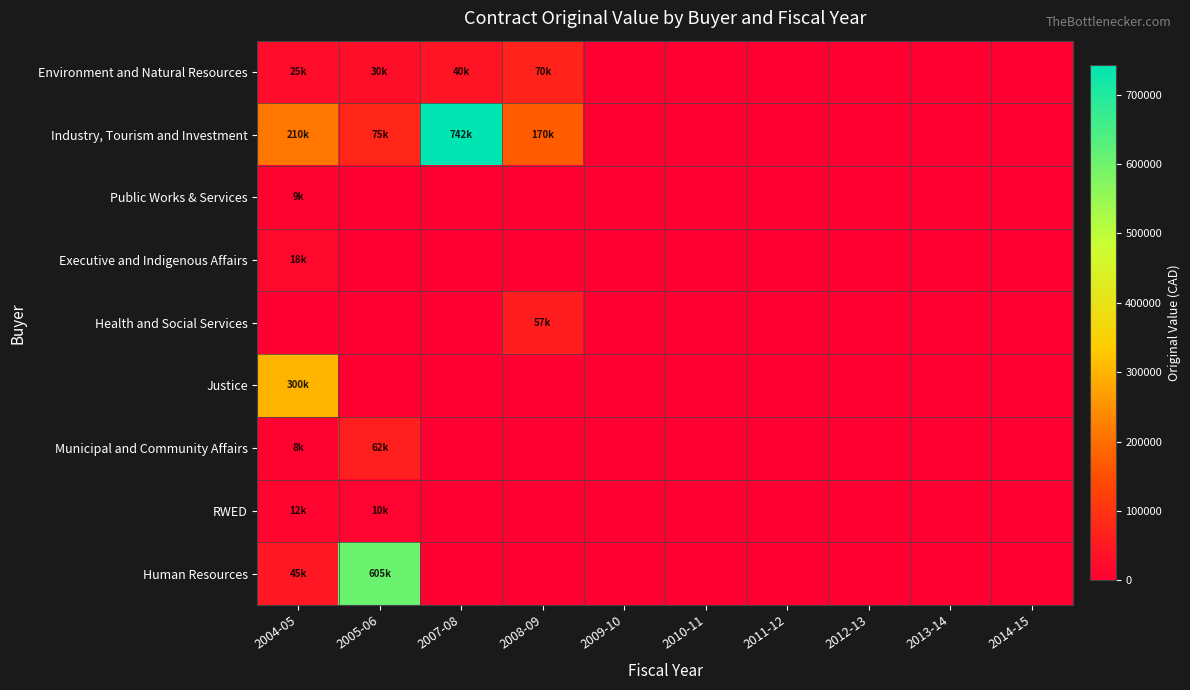

Reading left to right, list all the values displayed in this chart.

Environment and Natural Resources: 2004-05=25000.0	2005-06=30000.0	2007-08=40000.0	2008-09=70000.0	2009-10=0.0	2010-11=0.0	2011-12=0.0	2012-13=0.0	2013-14=0.0	2014-15=0.0
Industry, Tourism and Investment: 2004-05=210000.0	2005-06=75317.0	2007-08=742381.2	2008-09=170153.1	2009-10=0.0	2010-11=0.0	2011-12=0.0	2012-13=0.0	2013-14=0.0	2014-15=0.0
Public Works & Services: 2004-05=8625.0	2005-06=0.0	2007-08=0.0	2008-09=0.0	2009-10=0.0	2010-11=0.0	2011-12=0.0	2012-13=0.0	2013-14=0.0	2014-15=0.0
Executive and Indigenous Affairs: 2004-05=17840.0	2005-06=0.0	2007-08=0.0	2008-09=0.0	2009-10=0.0	2010-11=0.0	2011-12=0.0	2012-13=0.0	2013-14=0.0	2014-15=0.0
Health and Social Services: 2004-05=0.0	2005-06=0.0	2007-08=0.0	2008-09=57400.0	2009-10=0.0	2010-11=0.0	2011-12=0.0	2012-13=0.0	2013-14=0.0	2014-15=0.0
Justice: 2004-05=300000.0	2005-06=0.0	2007-08=0.0	2008-09=0.0	2009-10=0.0	2010-11=0.0	2011-12=0.0	2012-13=0.0	2013-14=0.0	2014-15=0.0
Municipal and Community Affairs: 2004-05=7645.0	2005-06=61700.0	2007-08=0.0	2008-09=0.0	2009-10=0.0	2010-11=0.0	2011-12=0.0	2012-13=0.0	2013-14=0.0	2014-15=0.0
RWED: 2004-05=12500.0	2005-06=10000.0	2007-08=0.0	2008-09=0.0	2009-10=0.0	2010-11=0.0	2011-12=0.0	2012-13=0.0	2013-14=0.0	2014-15=0.0
Human Resources: 2004-05=45000.0	2005-06=605200.0	2007-08=0.0	2008-09=0.0	2009-10=0.0	2010-11=0.0	2011-12=0.0	2012-13=0.0	2013-14=0.0	2014-15=0.0